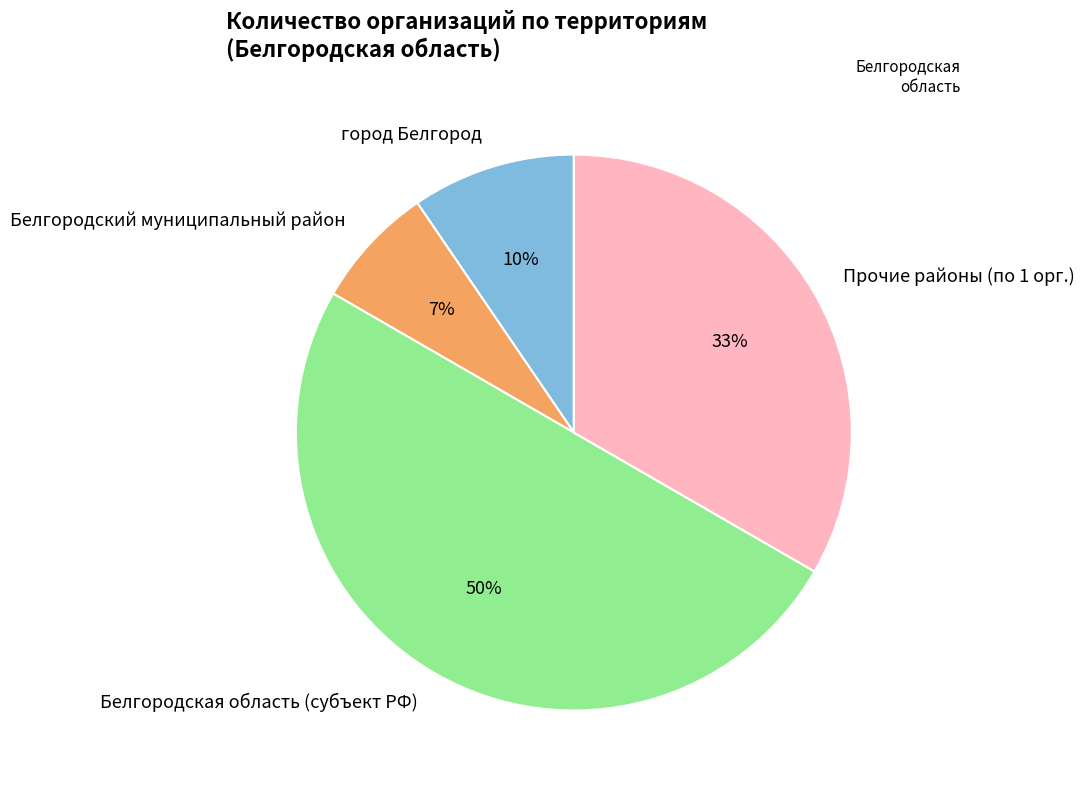

To the nearest percent, what is the difference between the largest and smallest slice percentages?

43%